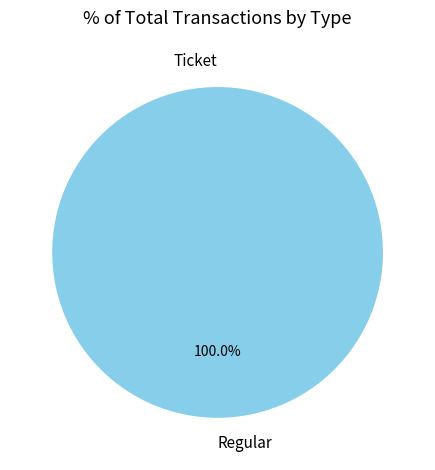

What is the largest slice in the pie chart?

Regular